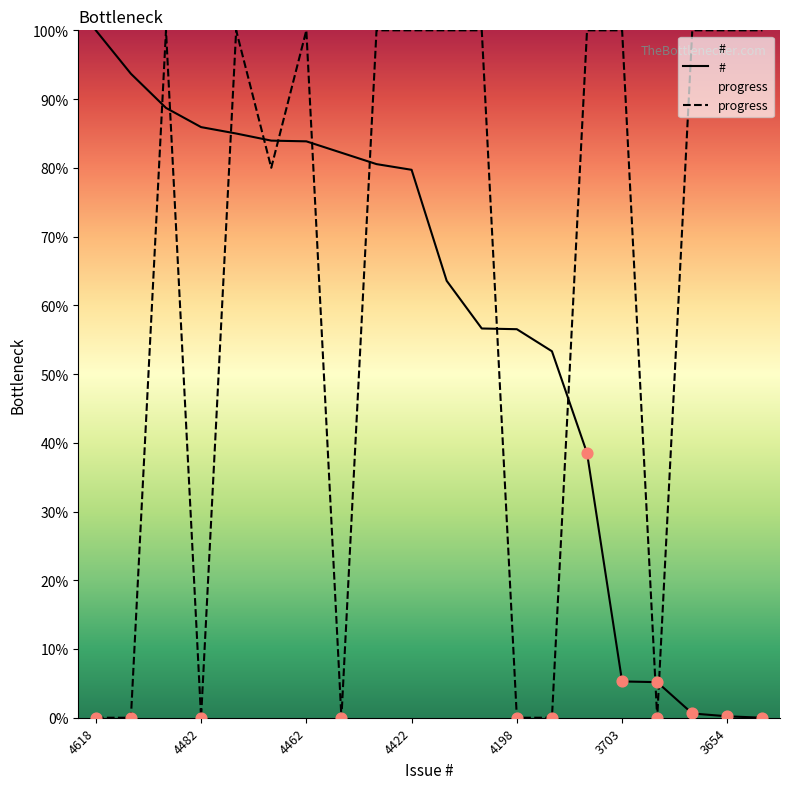

Which series has the largest total across all categories?

progress